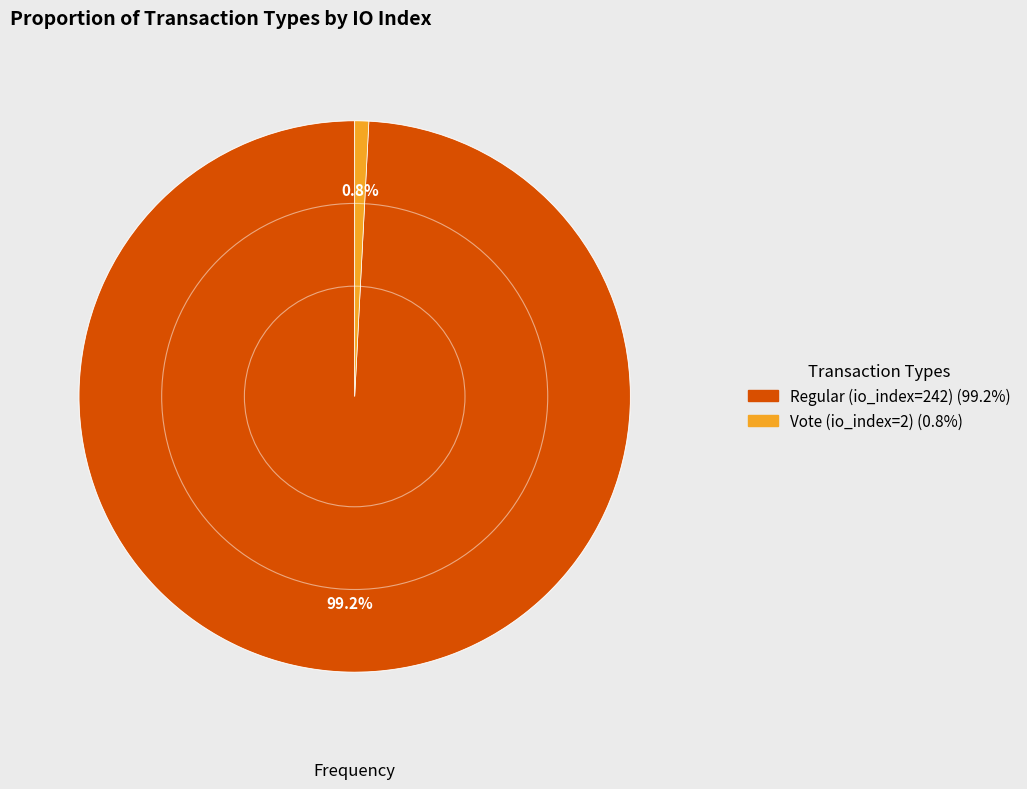

Which slice represents more than half of the pie?

Regular (io_index=242)